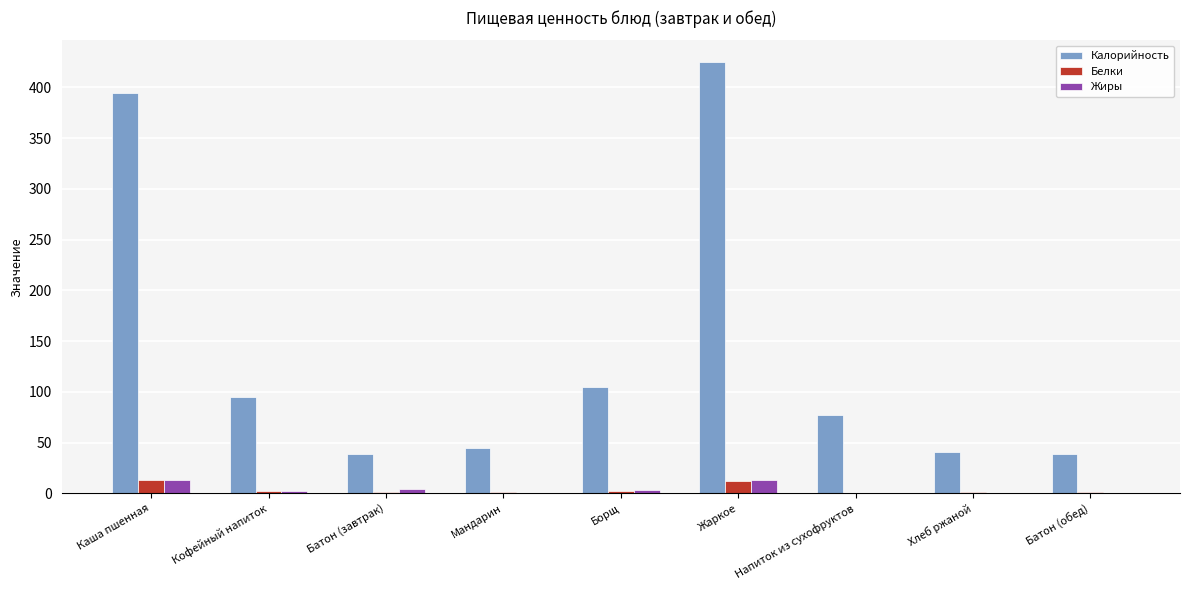

True or false: Калорийность has a value of 598.1 at Каша пшенная.

False